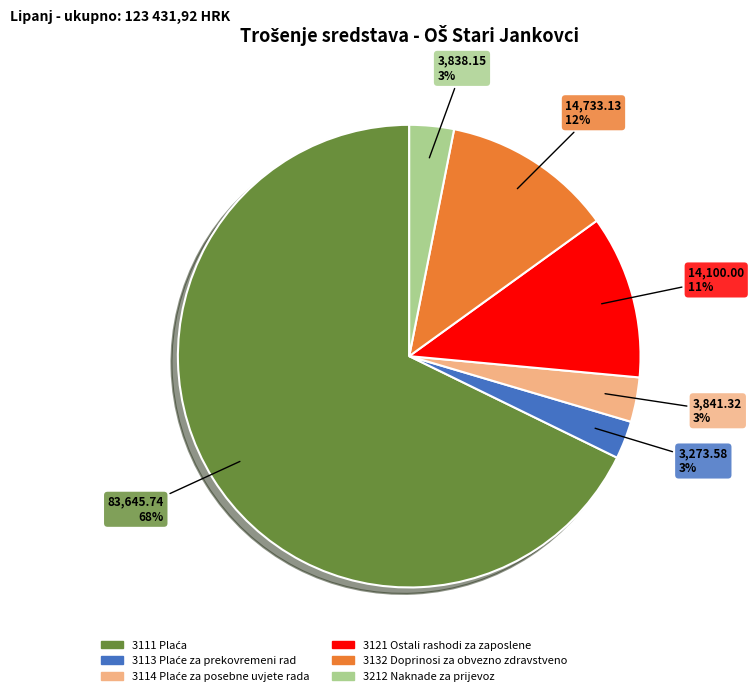

The 3132 Doprinosi za obvezno zdravstveno slice represents 12% of the pie. True or false?

True